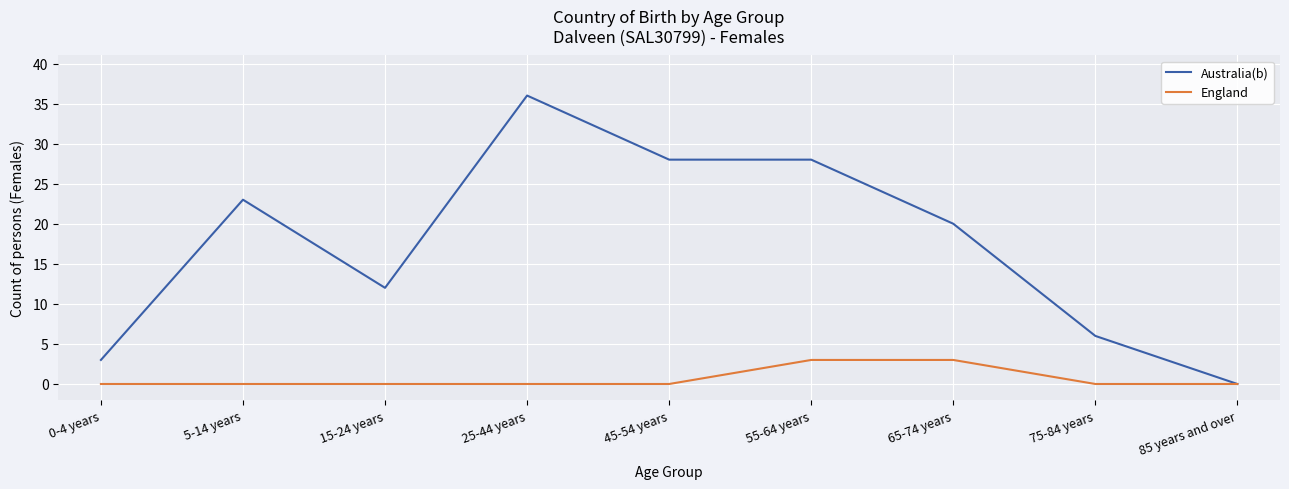

What is the spread (max minus min) of values at 75-84 years?

6